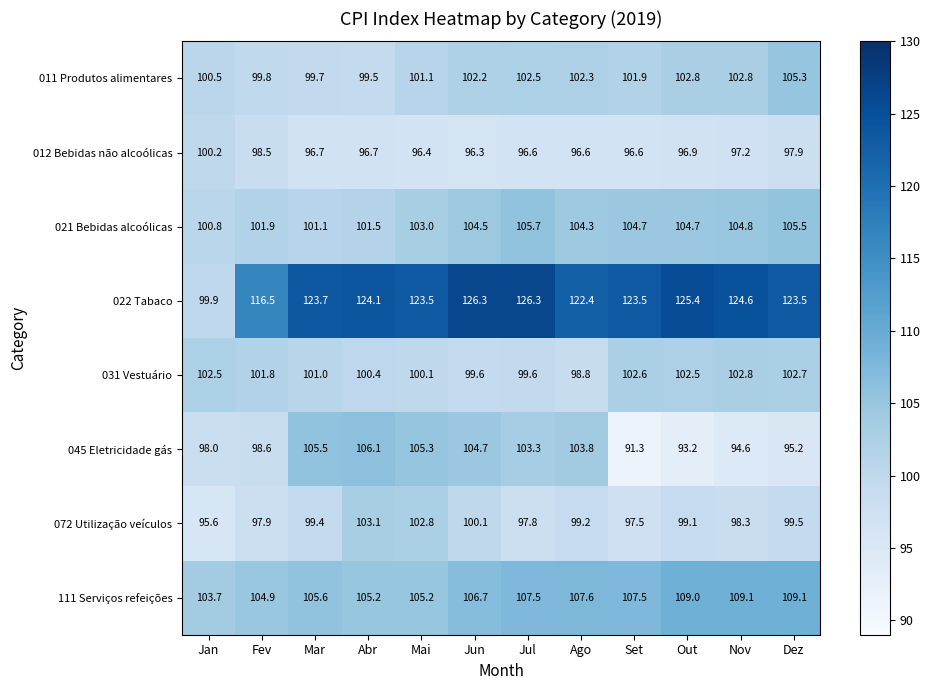

What is the smallest value displayed?

91.3